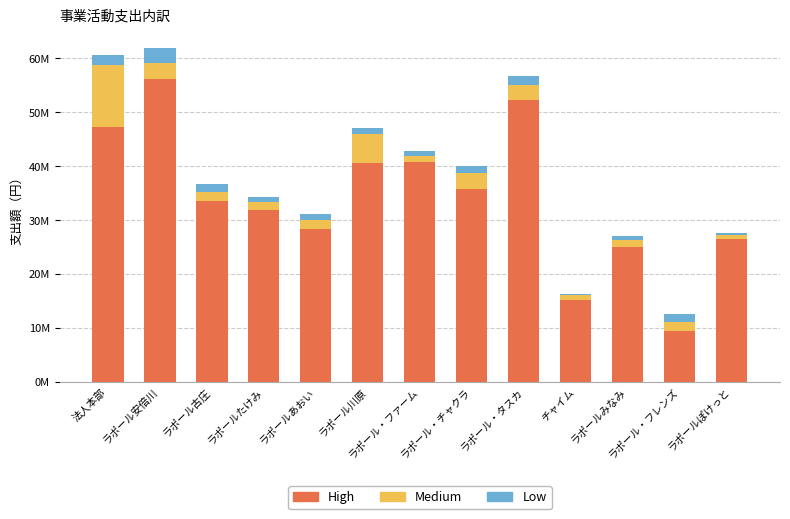

Are the bars grouped side by side (vs. stacked)?

No